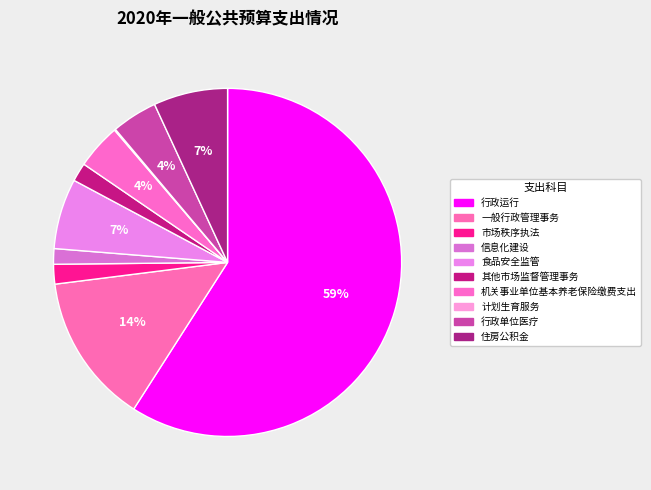

Count the number of slices in the pie.

10